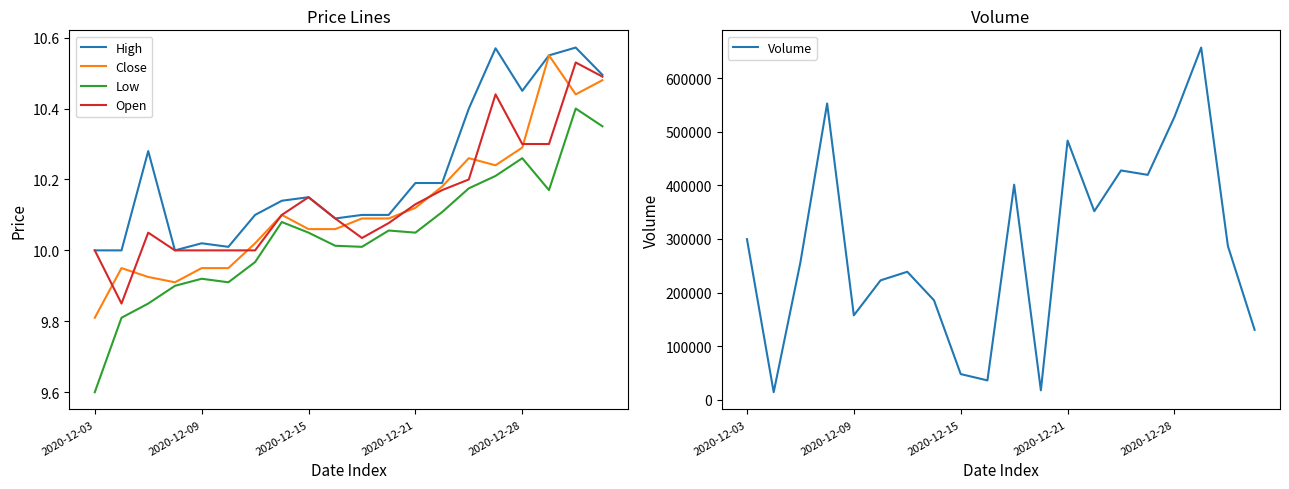

How many values in the Open series are below 10?

1